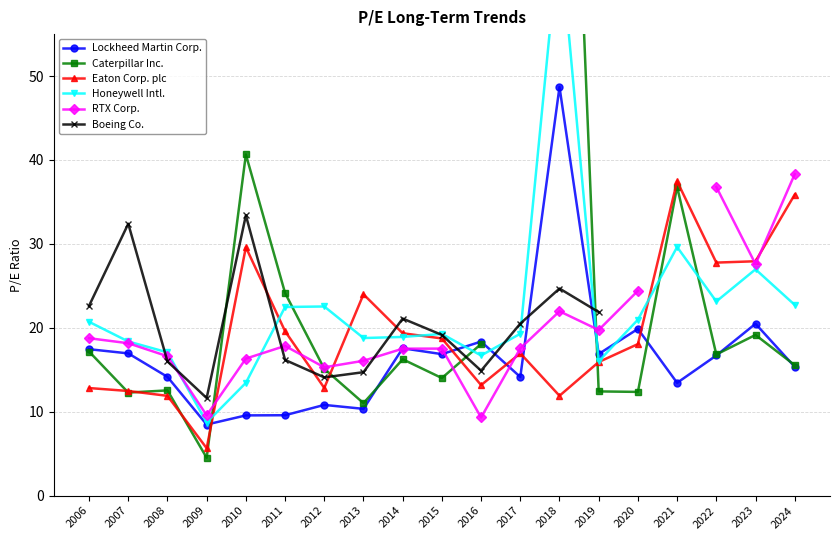

At which label does Honeywell Intl. first exceed 19?

2006